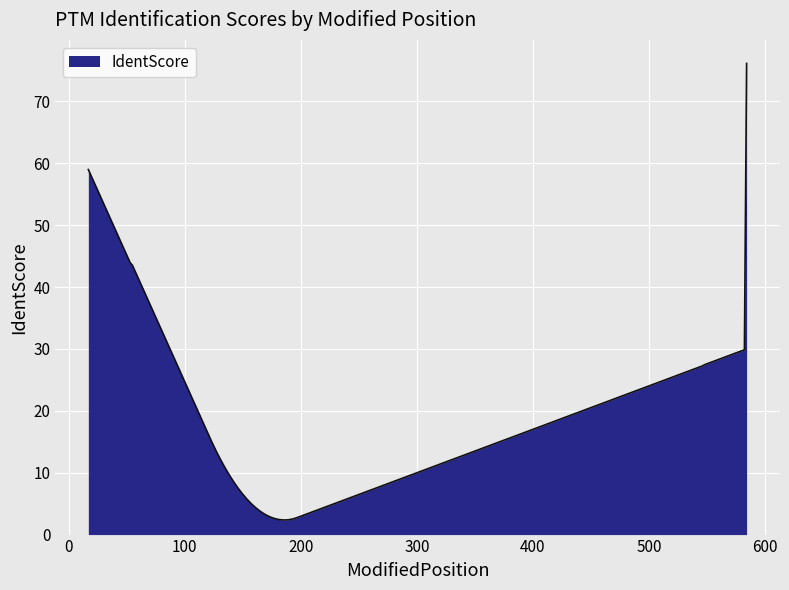

What is the minimum value shown in the chart?

2.4